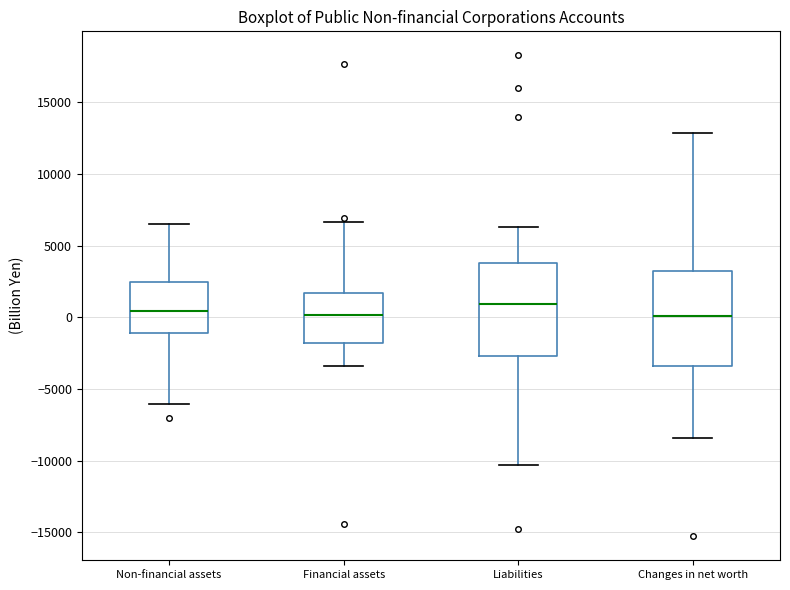

Reading left to right, read every box against the y-axis: the position of its median line, the range the box covers, and the ends of its whiskers. The values are not printed on the chart, so give them approximately, as read against the axis.

Non-financial assets: median 500, box -1000 to 2500, whiskers -6000 to 6500
Financial assets: median 0, box -2000 to 1500, whiskers -3500 to 6500
Liabilities: median 1000, box -2500 to 4000, whiskers -10500 to 6500
Changes in net worth: median 0, box -3500 to 3000, whiskers -8500 to 13000